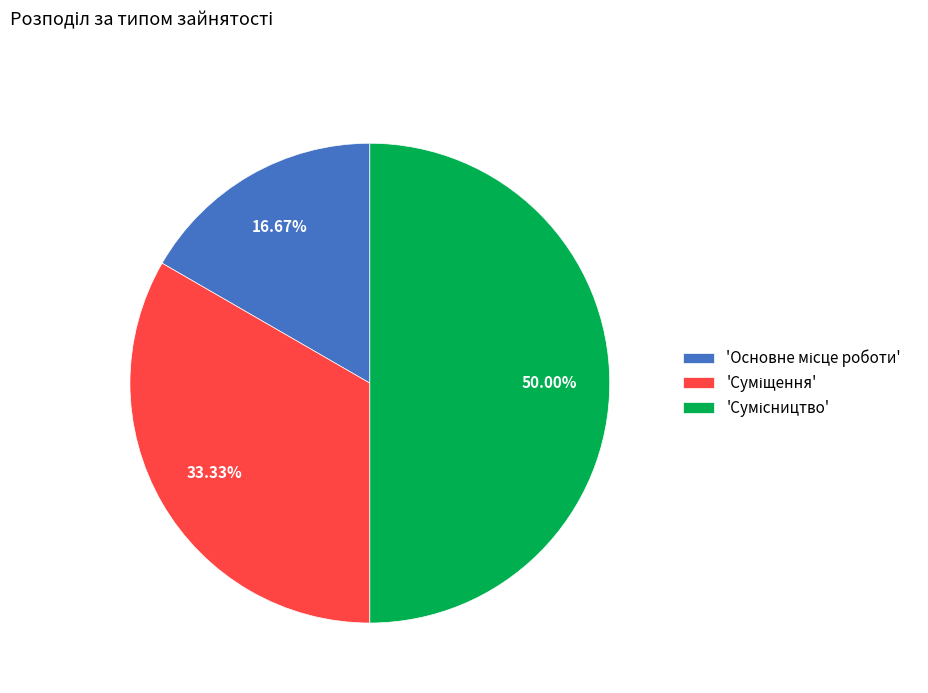

To the nearest percent, what is the difference between the largest and smallest slice percentages?

33%